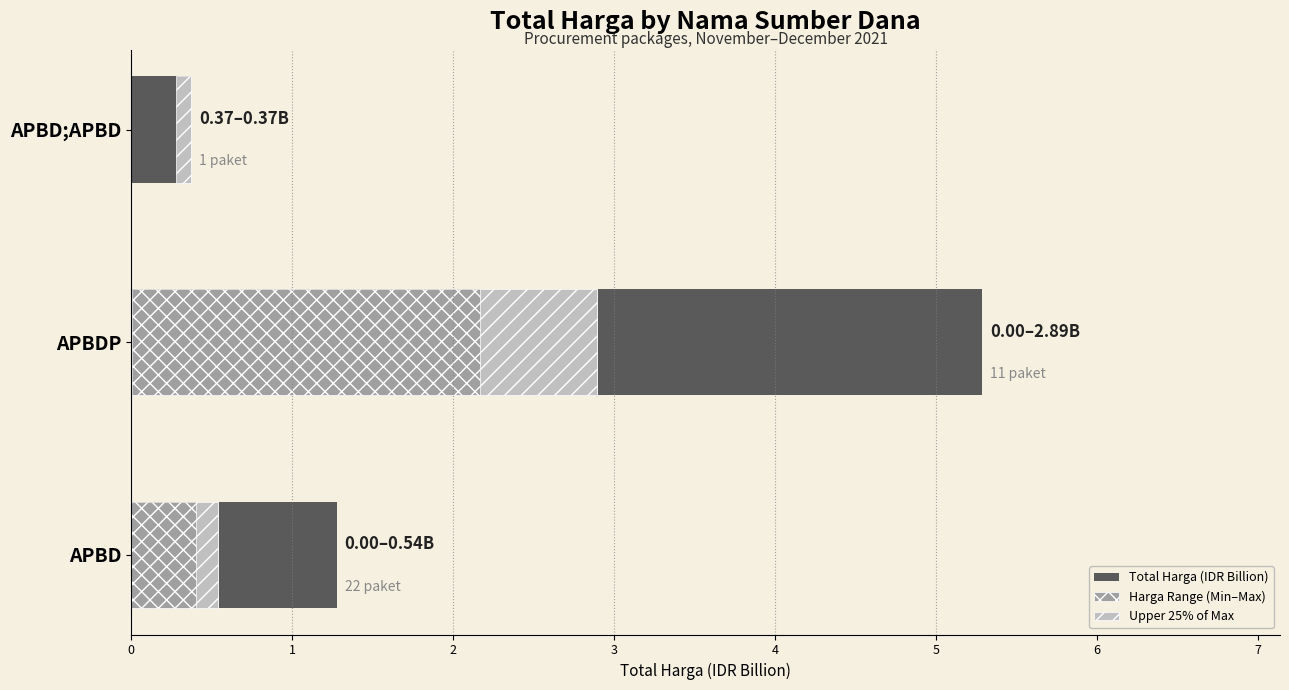

The Upper 25% of Max series shows 0.1 at APBD. True or false?

True